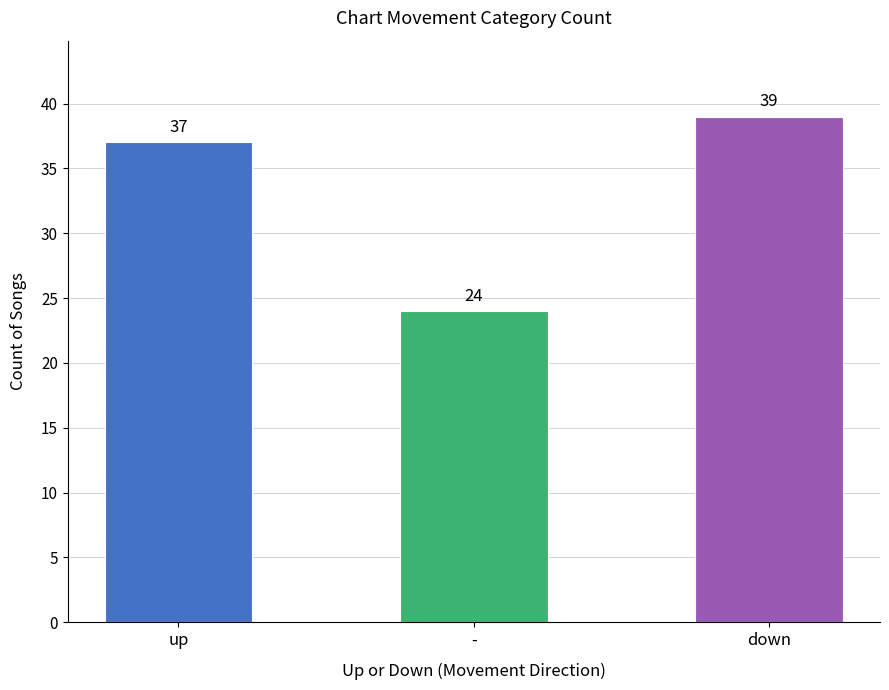

Does the chart contain stacked bars?

No